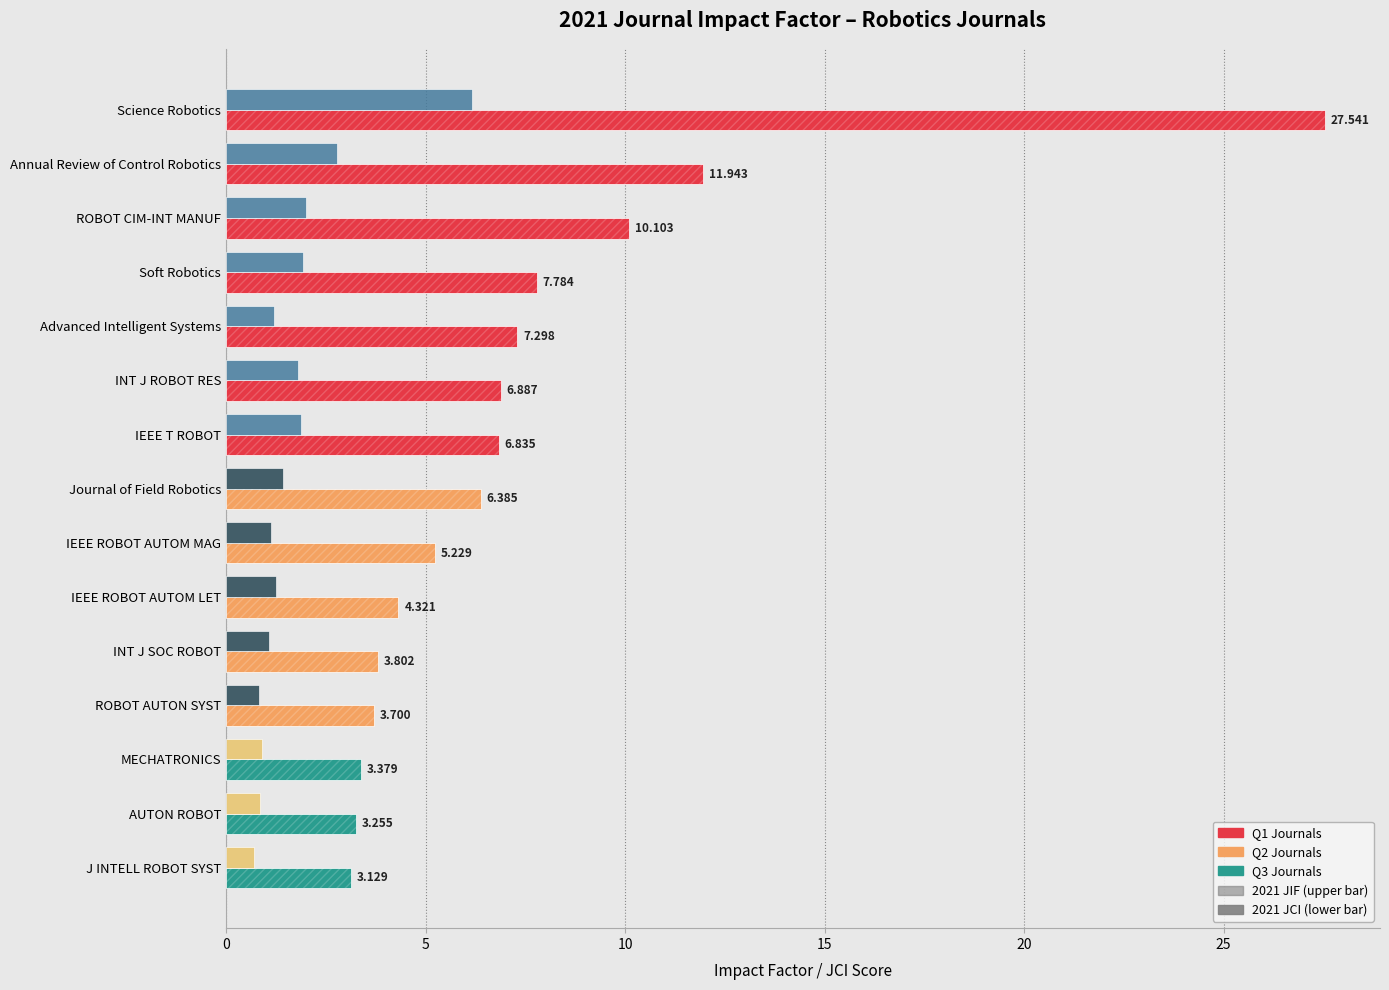

At which category is the sum across all series the highest?

Science Robotics